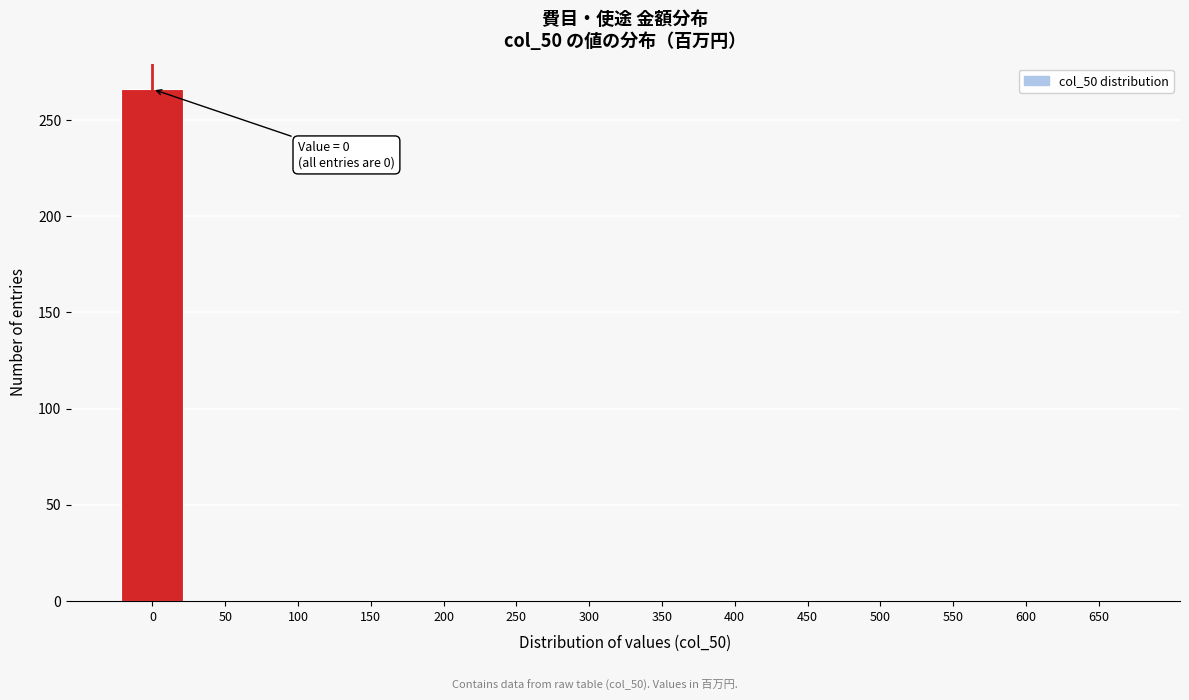

Reading right to left, transcribe all the data shown in this chart.

650=0	600=0	550=0	500=0	450=0	400=0	350=0	300=0	250=0	200=0	150=0	100=0	50=0	0=266